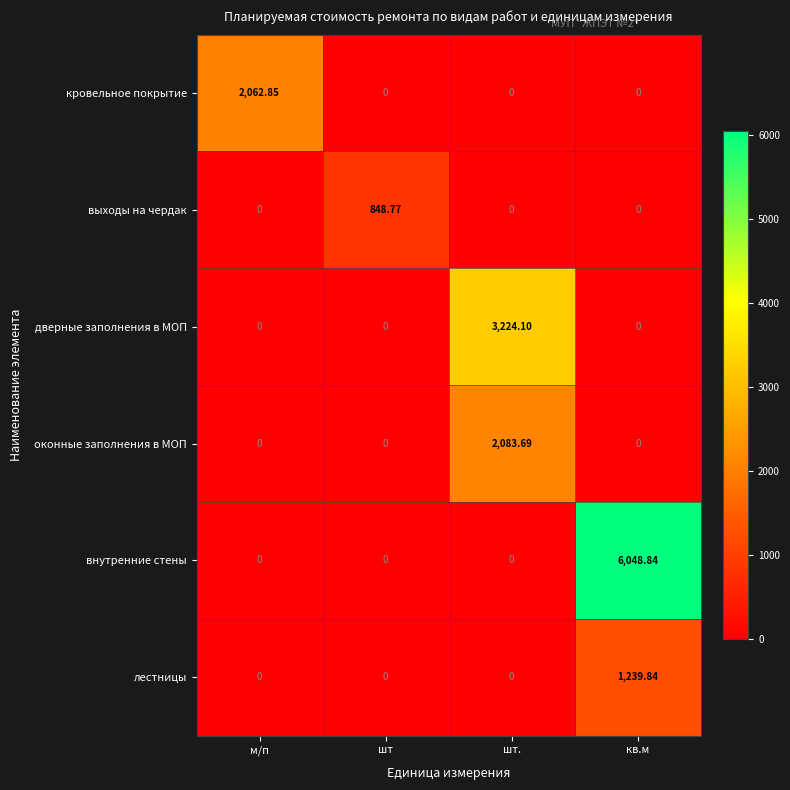

At which category does the chart reach its peak across all series?

кв.м